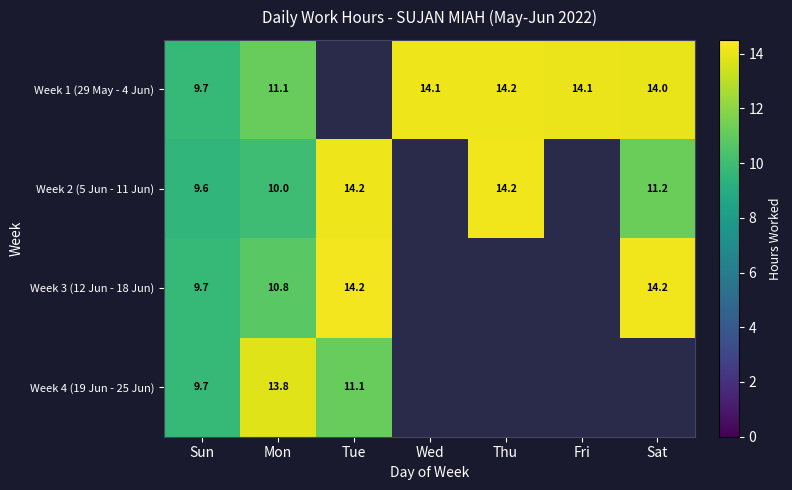

How many series are shown in this chart?

4